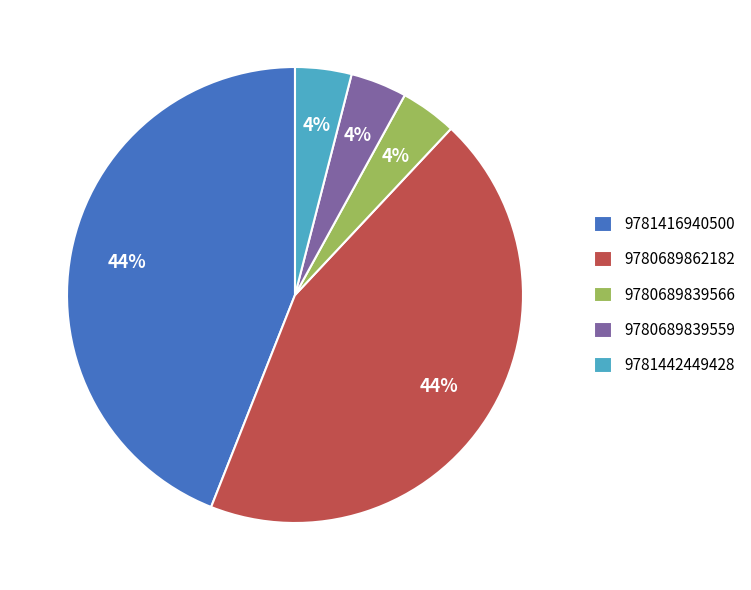

Is 9781442449428 the majority of the pie?

No